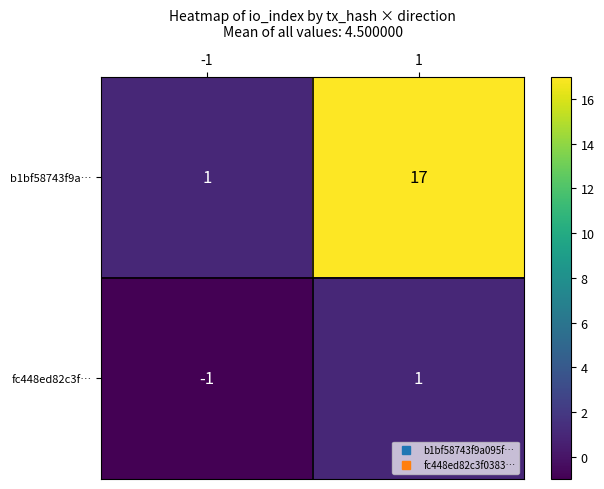

Is the value of b1bf58743f9a… at -1 greater than the value of fc448ed82c3f… at -1?

Yes